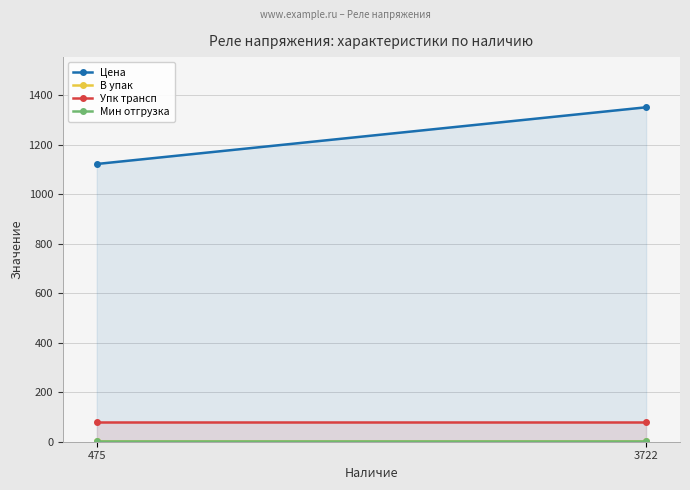

What is the maximum value for Цена?

1351.8